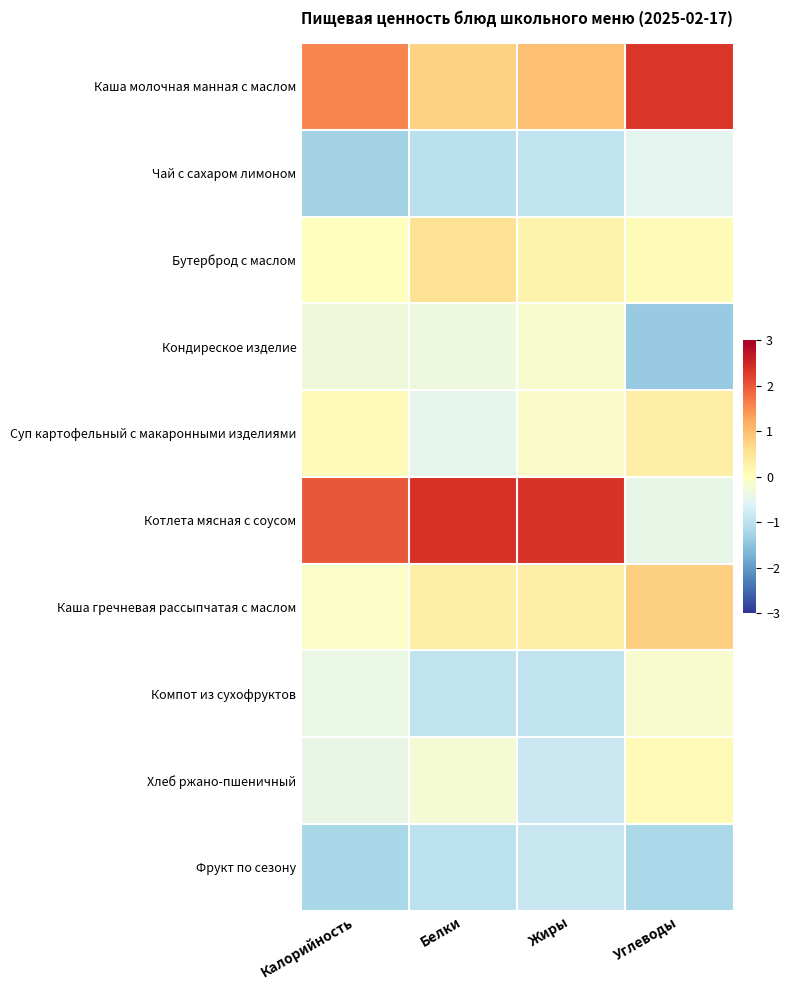

Rank the series at Углеводы from lowest to highest value.

Кондиреское изделие, Фрукт по сезону, Чай с сахаром лимоном, Котлета мясная с соусом, Компот из сухофруктов, Бутерброд с маслом, Хлеб ржано-пшеничный, Суп картофельный с макаронными изделиями, Каша гречневая рассыпчатая с маслом, Каша молочная манная с маслом